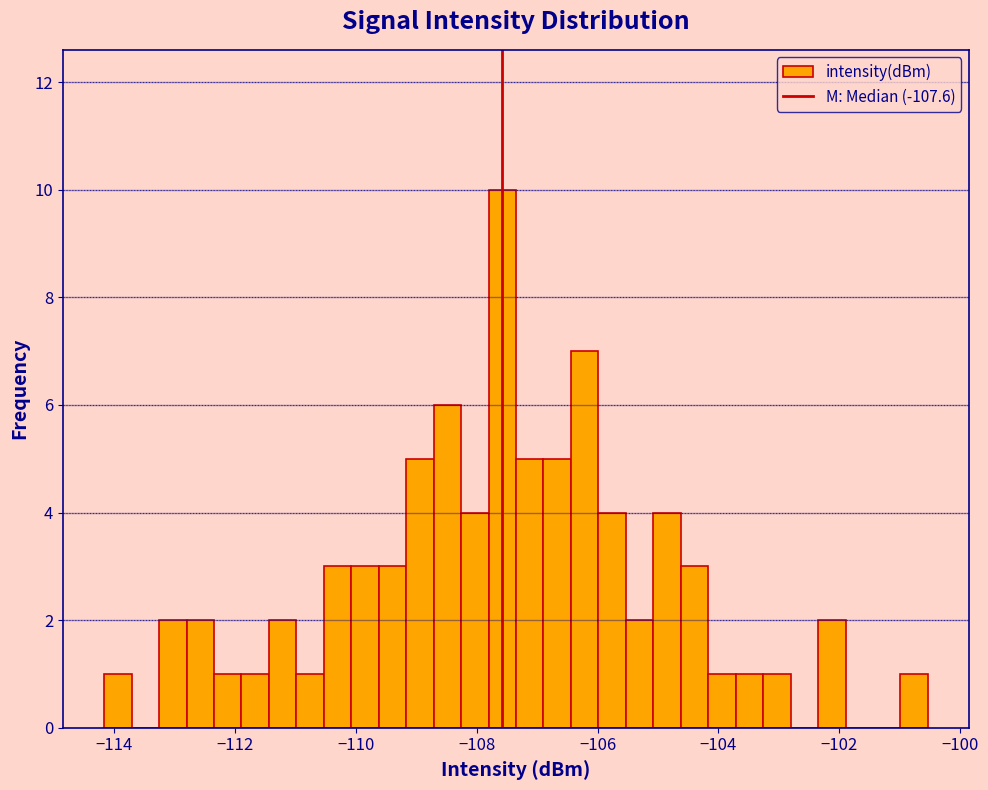

Read against the x-axis, roughly where is the centre of the tallest bar?

-107.6